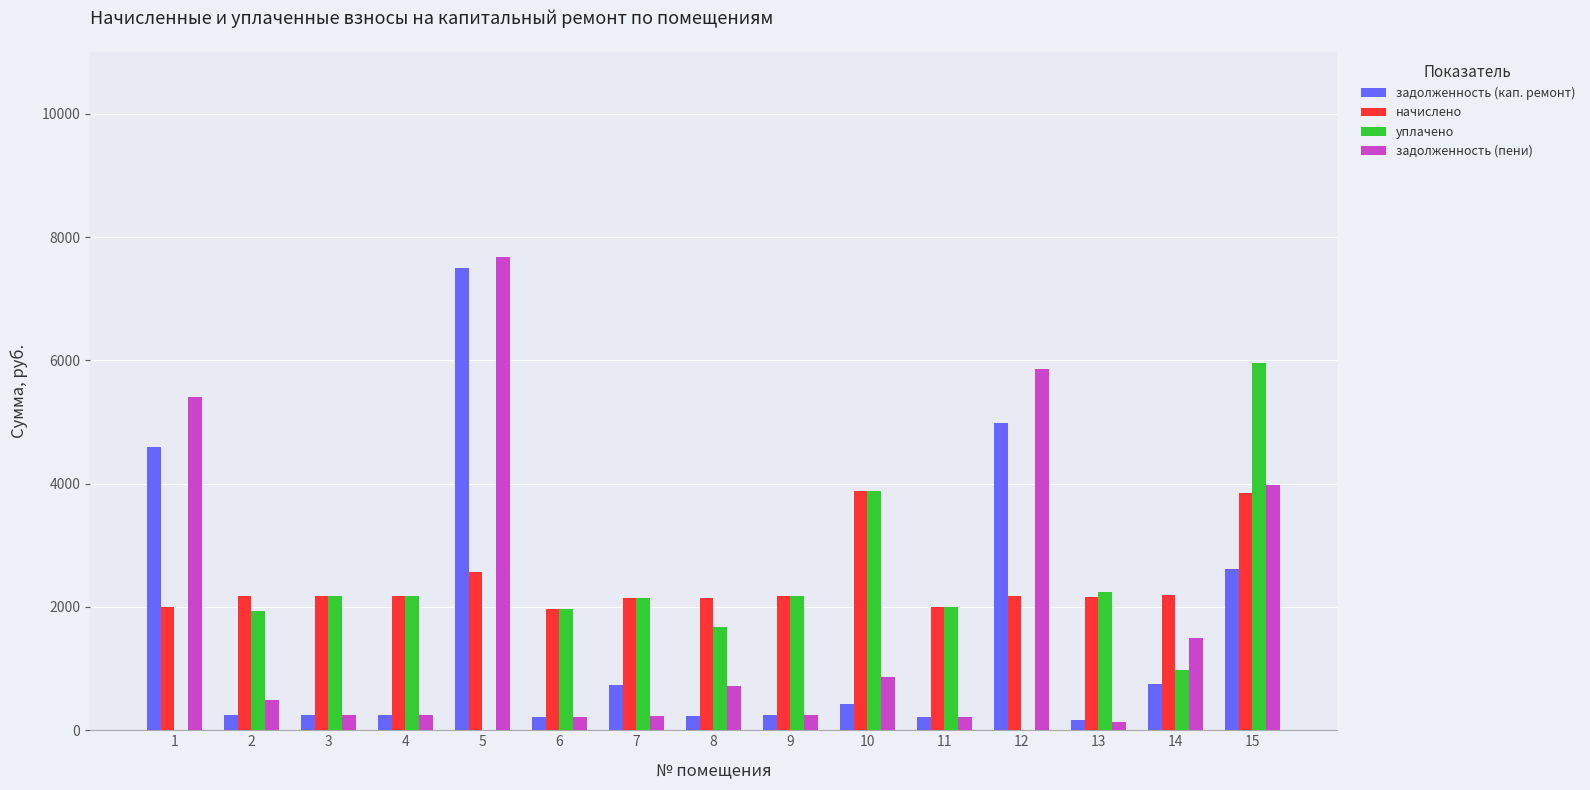

At which label is задолженность (кап. ремонт) closest to 3832?

1